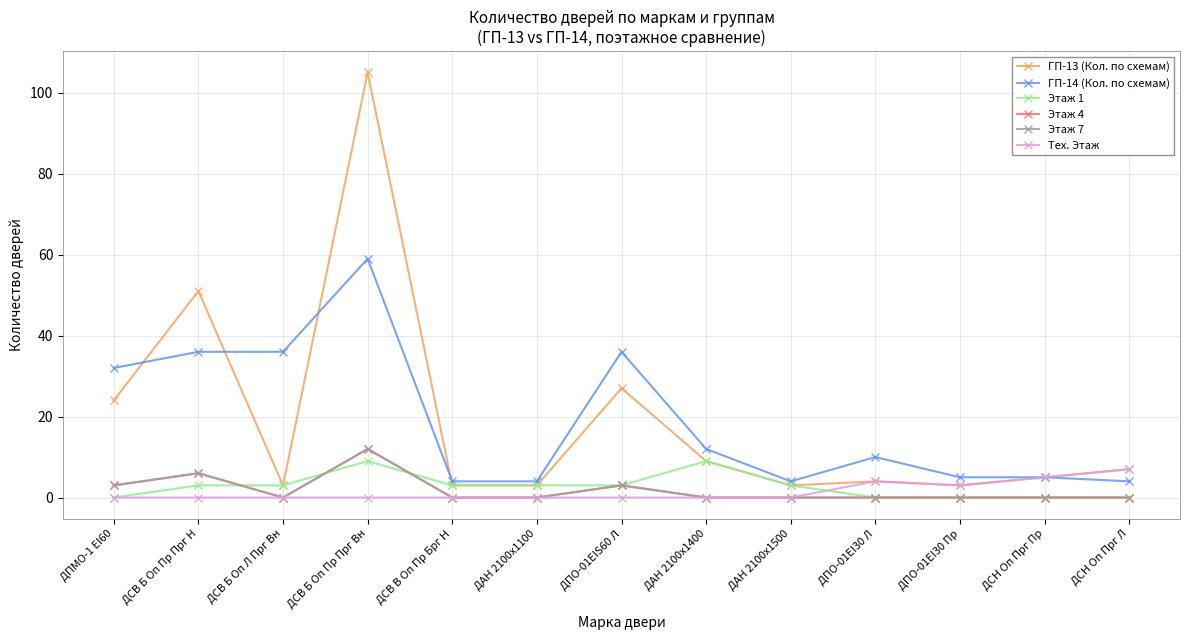

What position from the right is ДПО-01EI30 Пр?

3